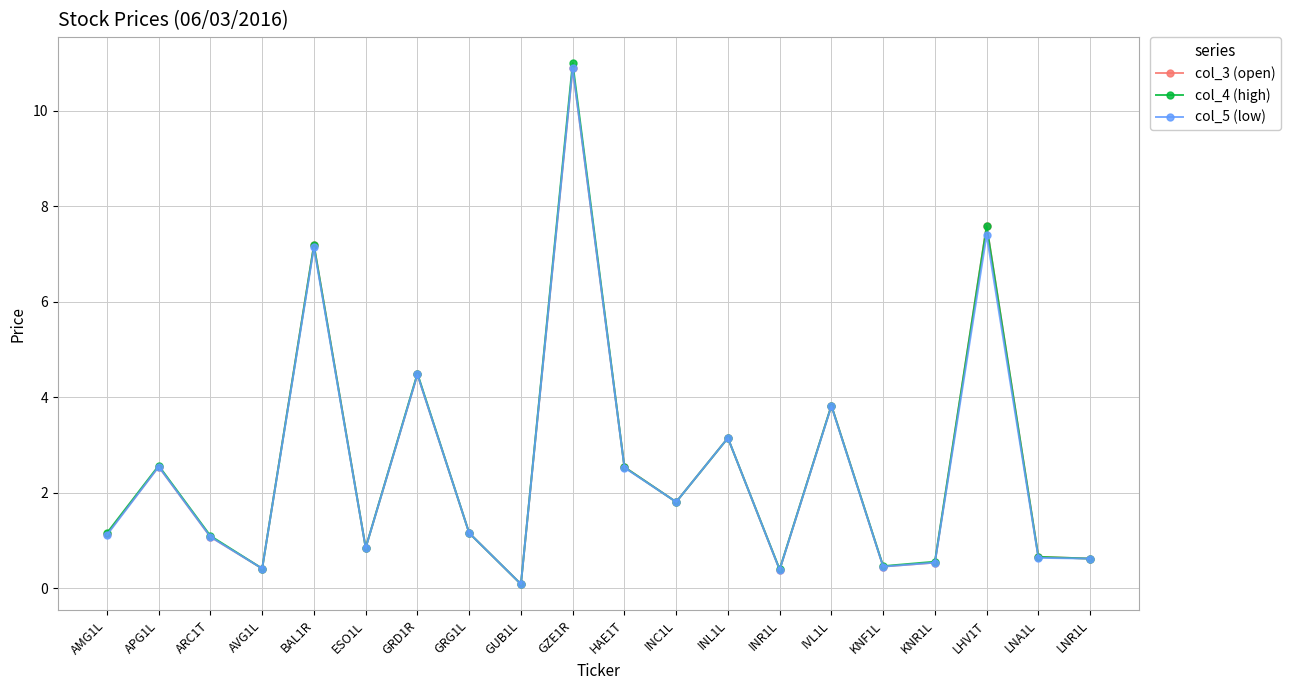

At which label is col_3 (open) closest to 5?

GRD1R